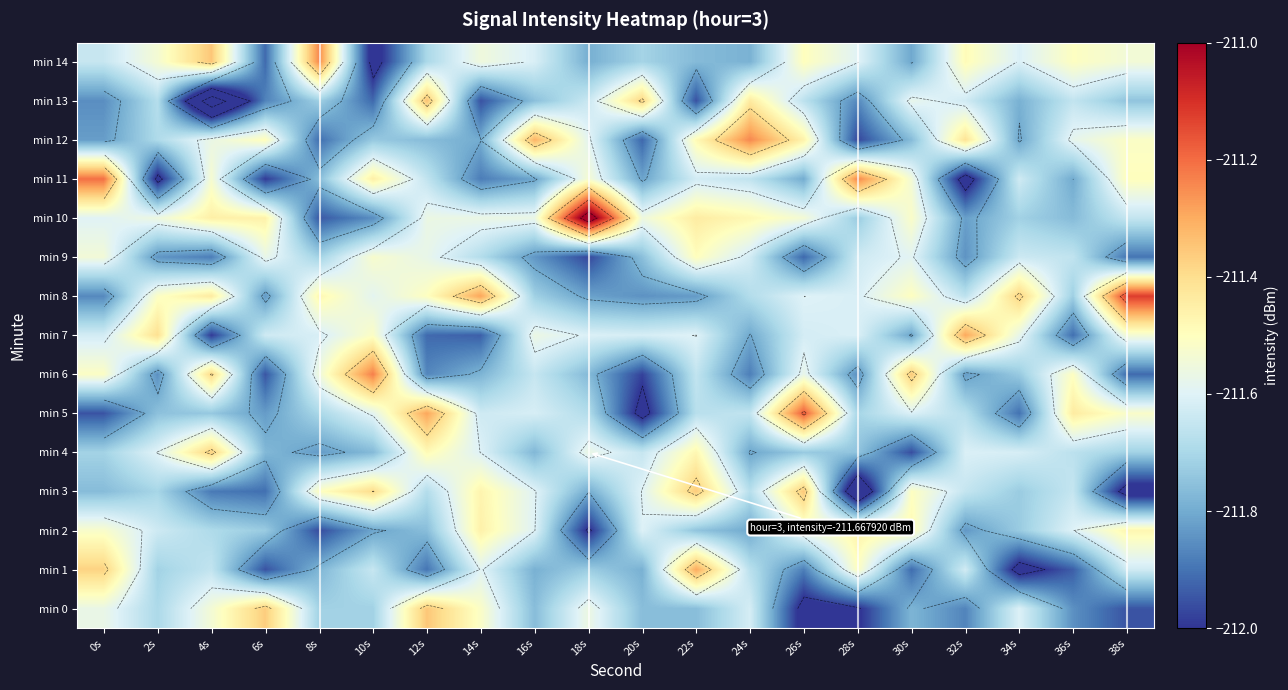

Rank the series by their maximum value, from highest to lowest.

min 10, min 8, min 5, min 11, min 6, min 14, min 12, min 7, min 1, min 13, min 0, min 3, min 4, min 2, min 9